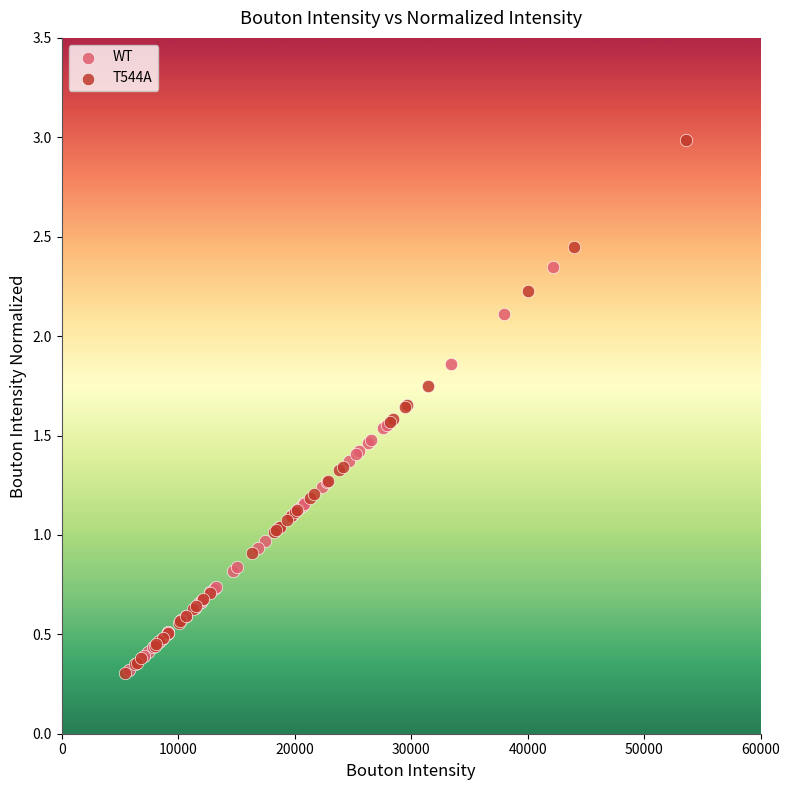

Which series reaches the maximum Y coordinate?

T544A